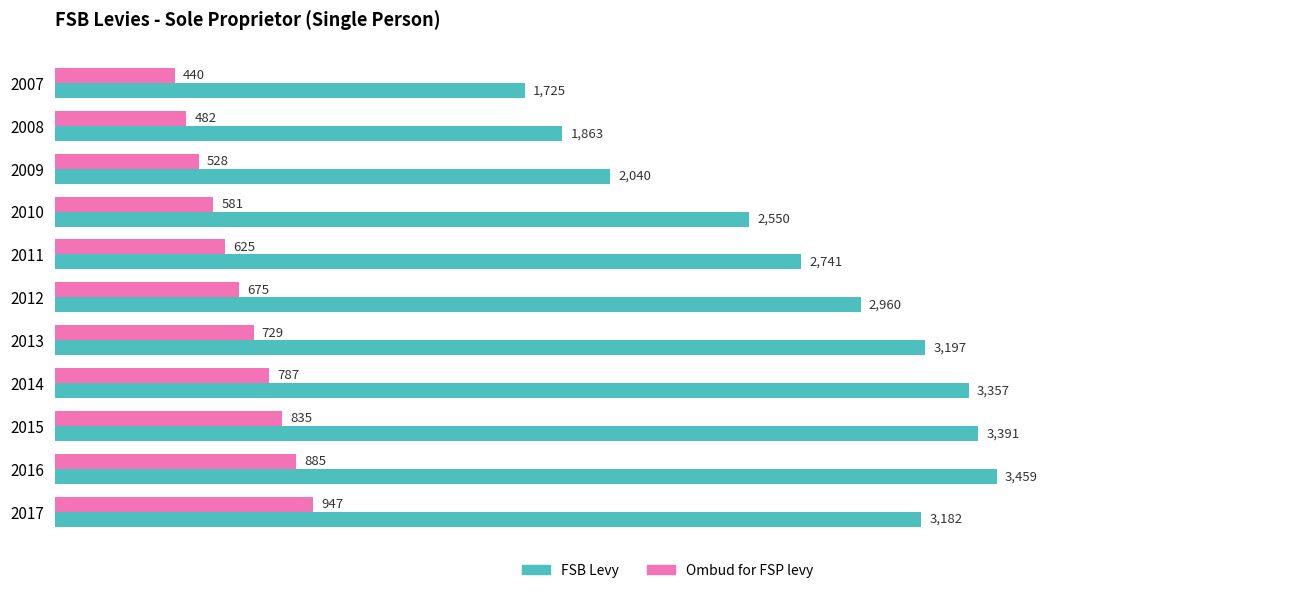

The Ombud for FSP levy series shows 581 at 2010. True or false?

True